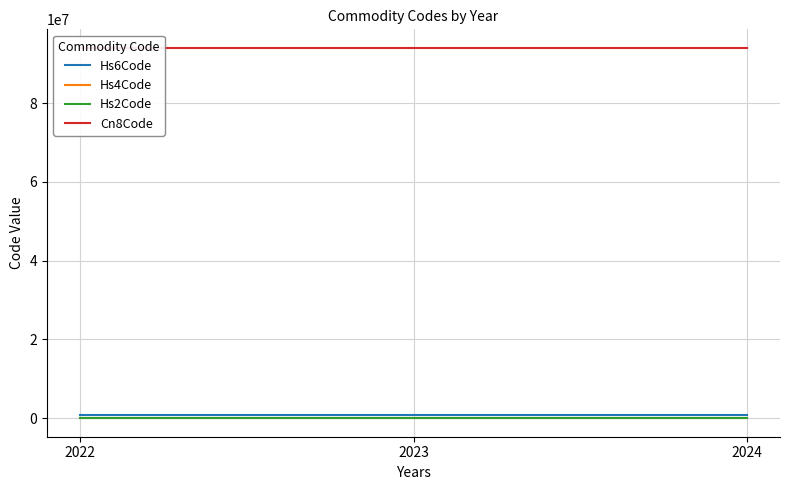

Count the number of data series in this chart.

4